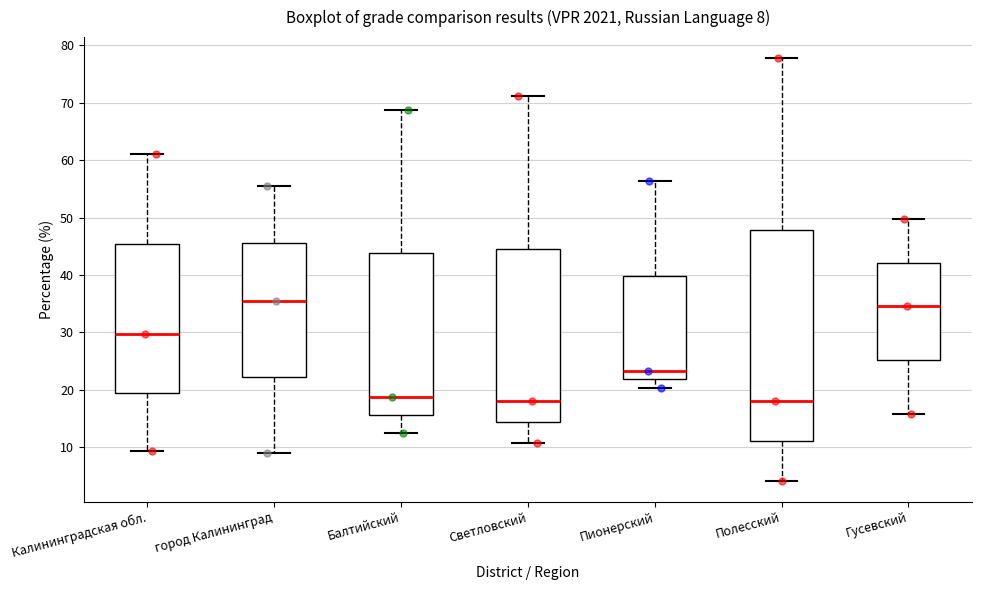

Which box is the tallest, from its lower edge to its upper edge?

Полесский